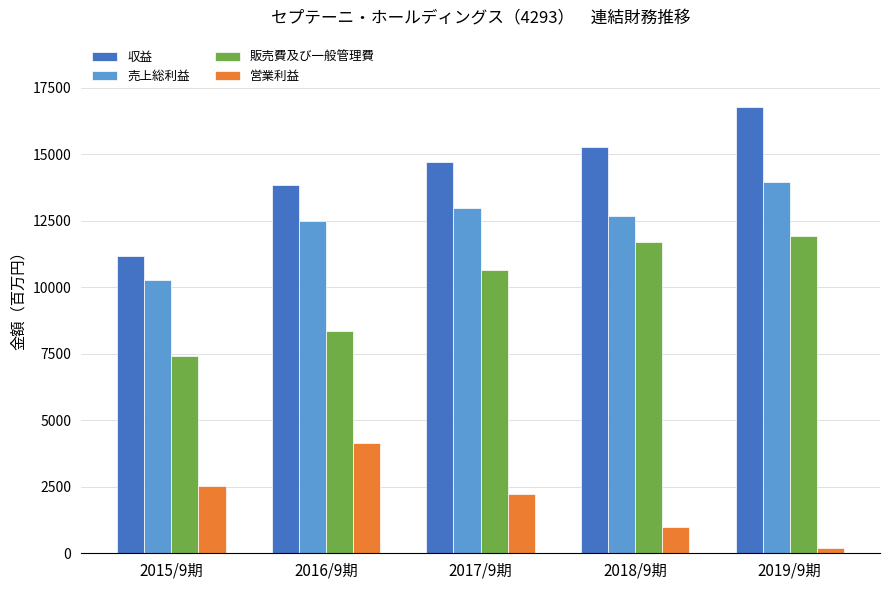

The 収益 series shows 13862 at 2016/9期. True or false?

True